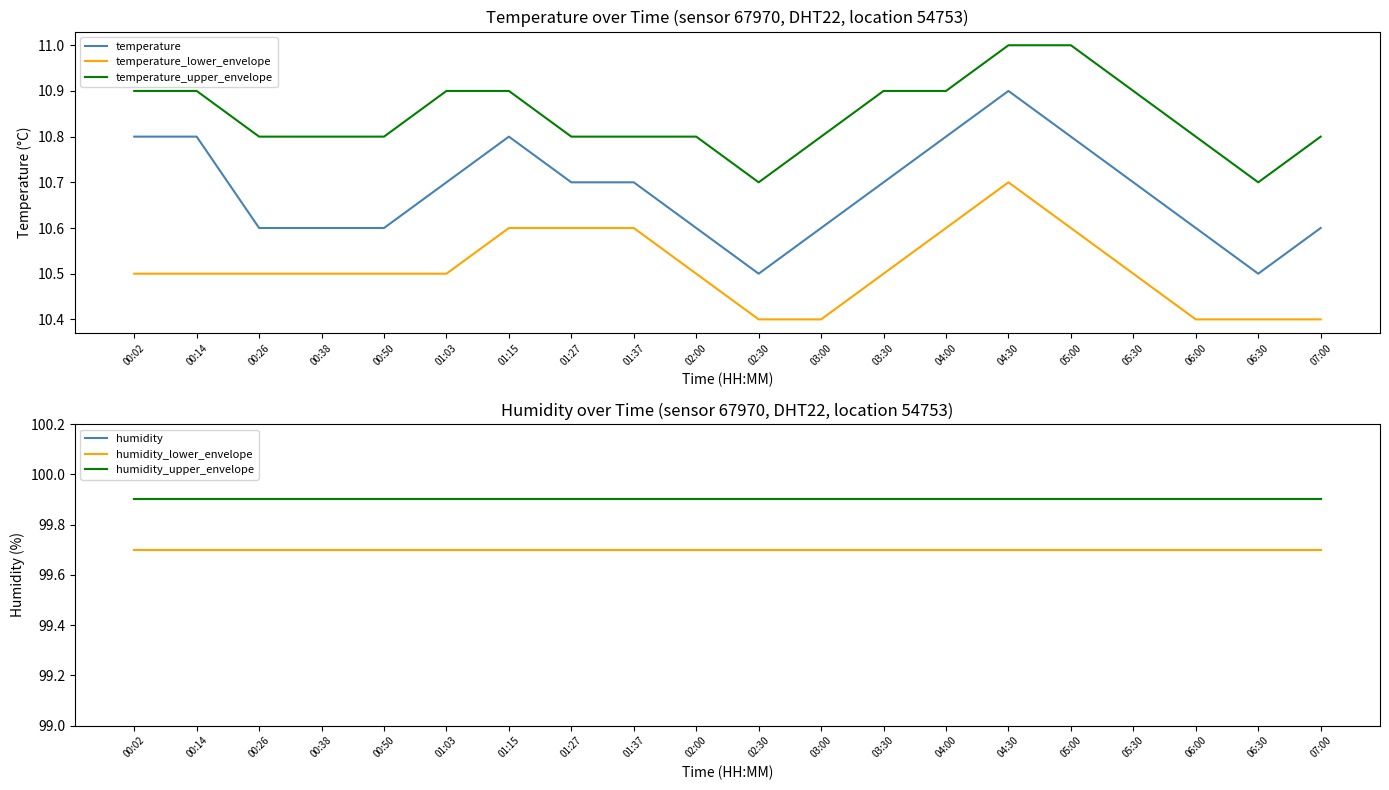

What is the difference between the highest and lowest values at 02:30?

89.5